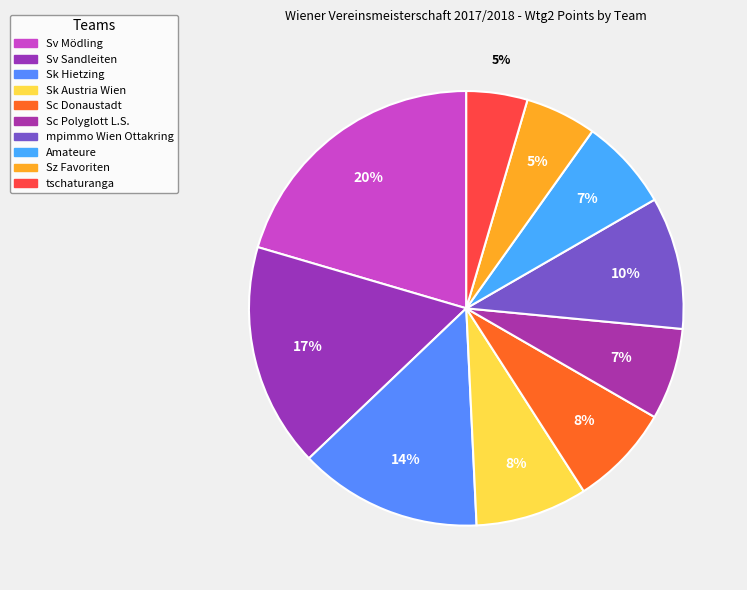

Count the number of slices in the pie.

10